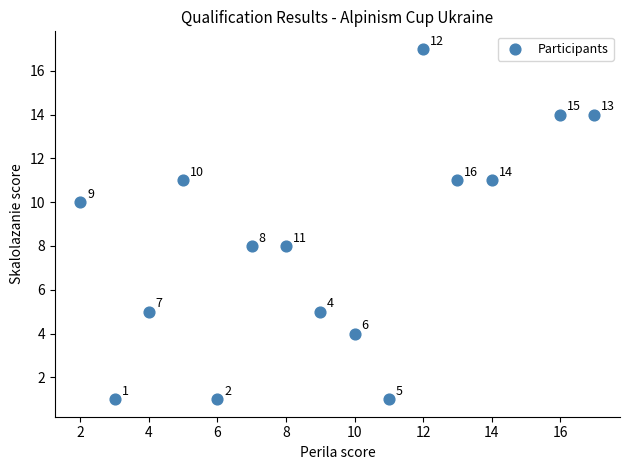

What Y value in the scatter plot is closest to 9?

8